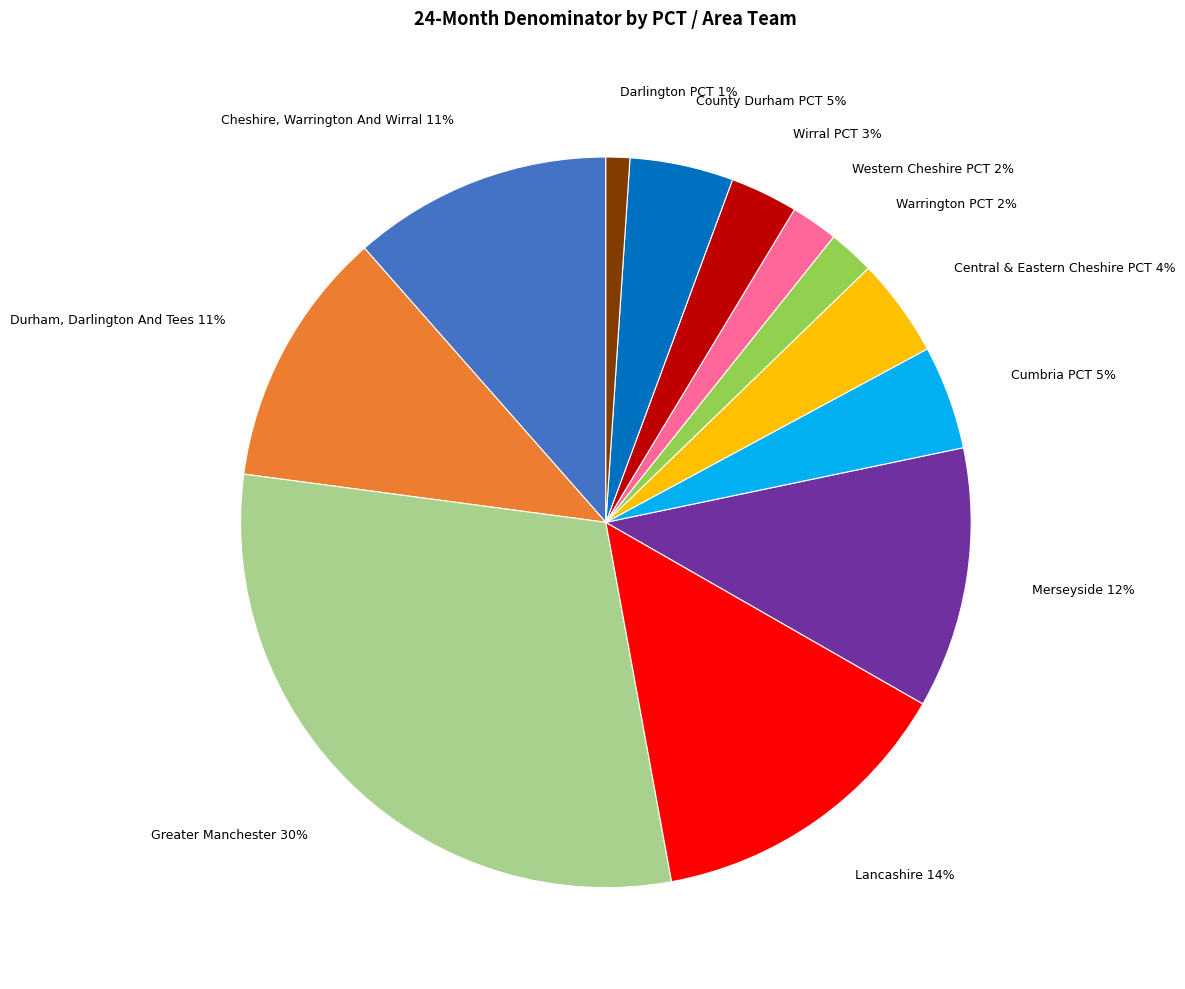

To the nearest percent, what percentage of the pie is Wirral PCT 3%?

3%